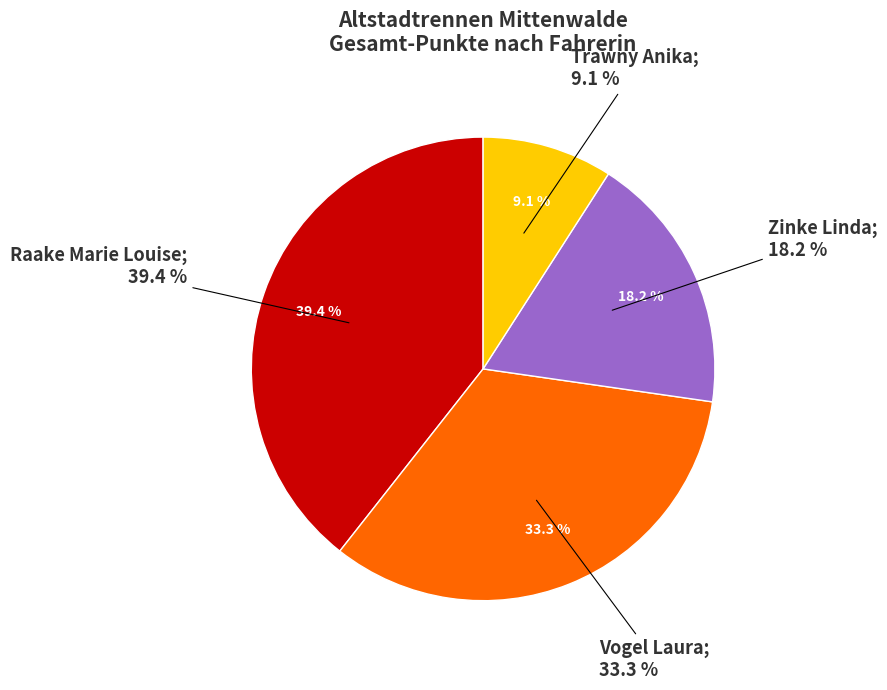

Do Vogel Laura and Raake Marie Louise together represent more than half of the pie?

Yes